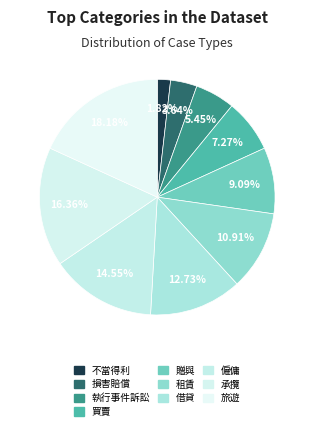

Which category has the biggest portion of the pie?

旅遊